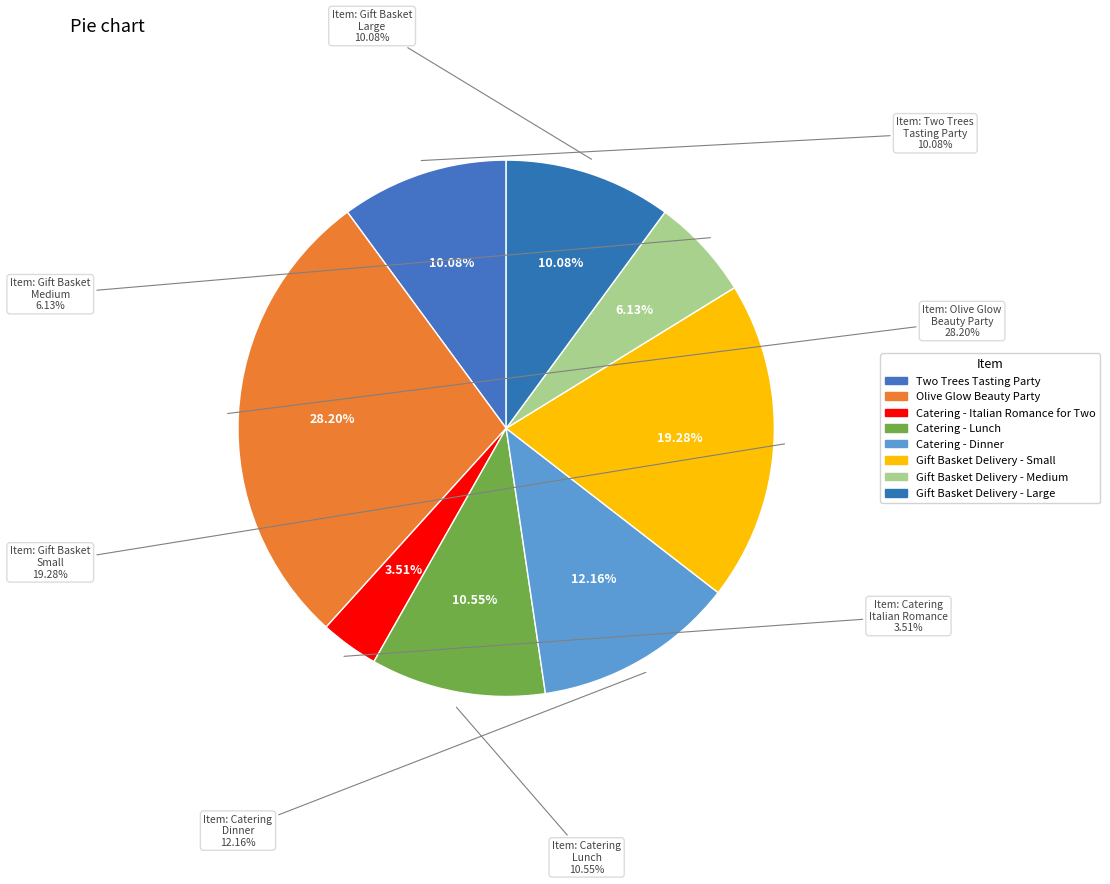

Count the number of slices in the pie.

8